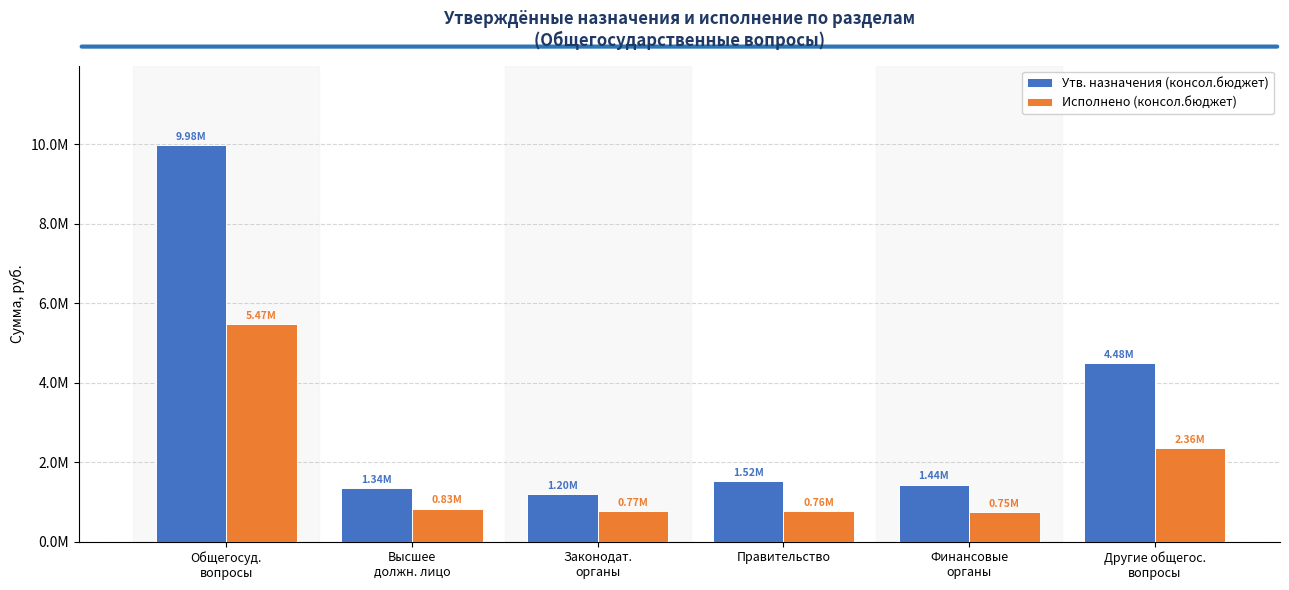

The value of Утв. назначения (консол.бюджет) at Правительство is 1517000.0. True or false?

True